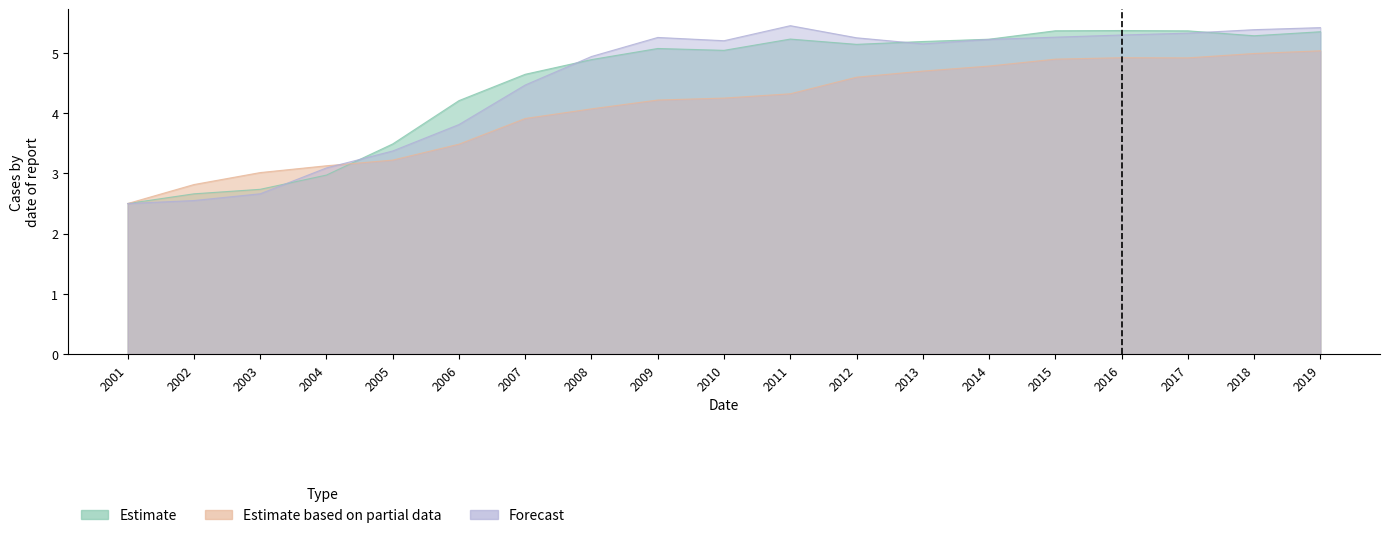

Which series ends up on top after the final intersection of Estimate based on partial data and Forecast?

Forecast